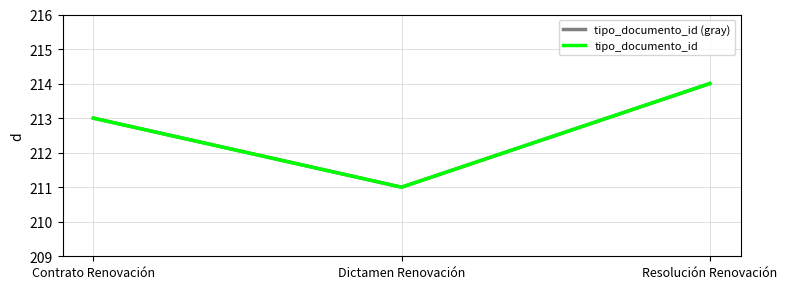

Which category has the lowest value across all series?

Dictamen Renovación